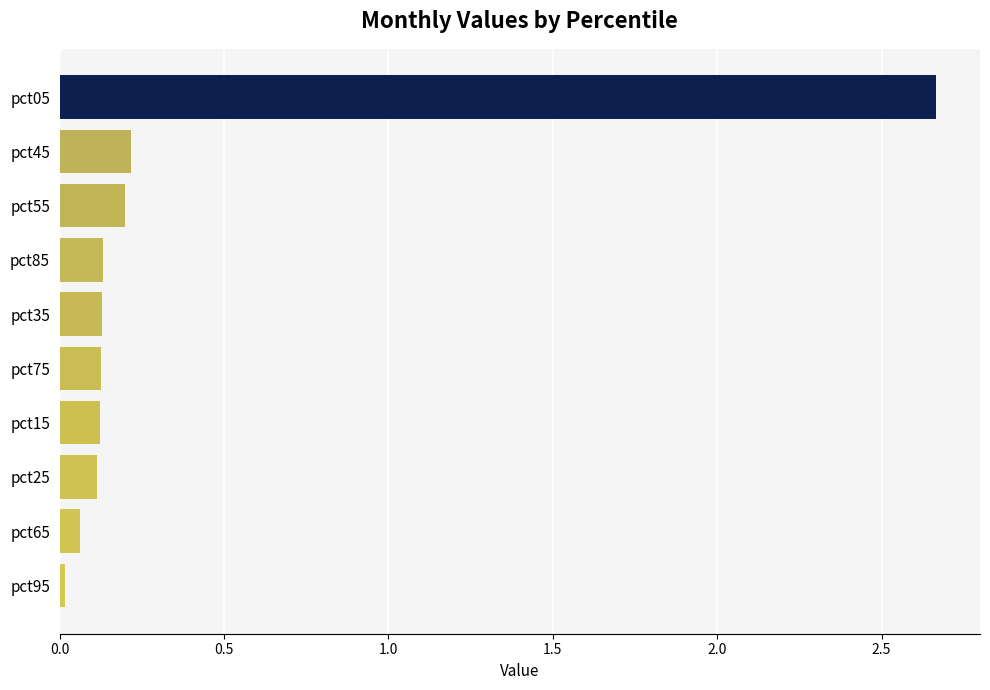

At which category does the chart reach its peak across all series?

pct05